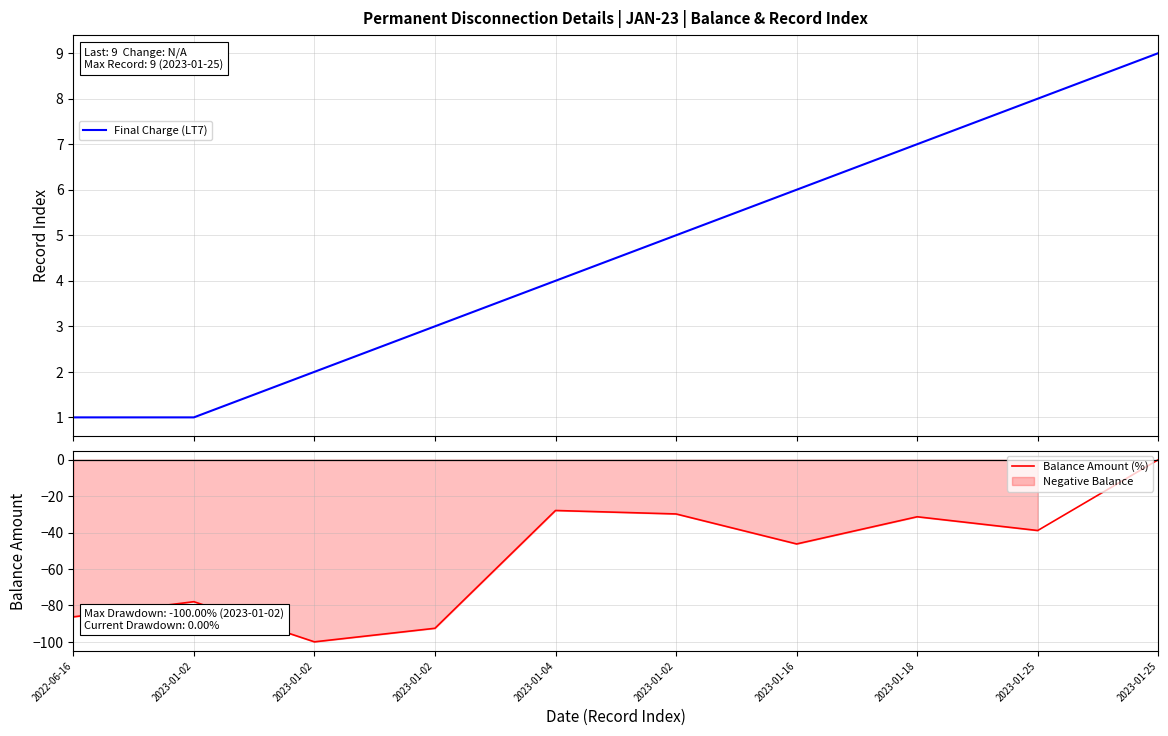

True or false: Balance Amount (%) and Final Charge (LT7) intersect in this chart.

False